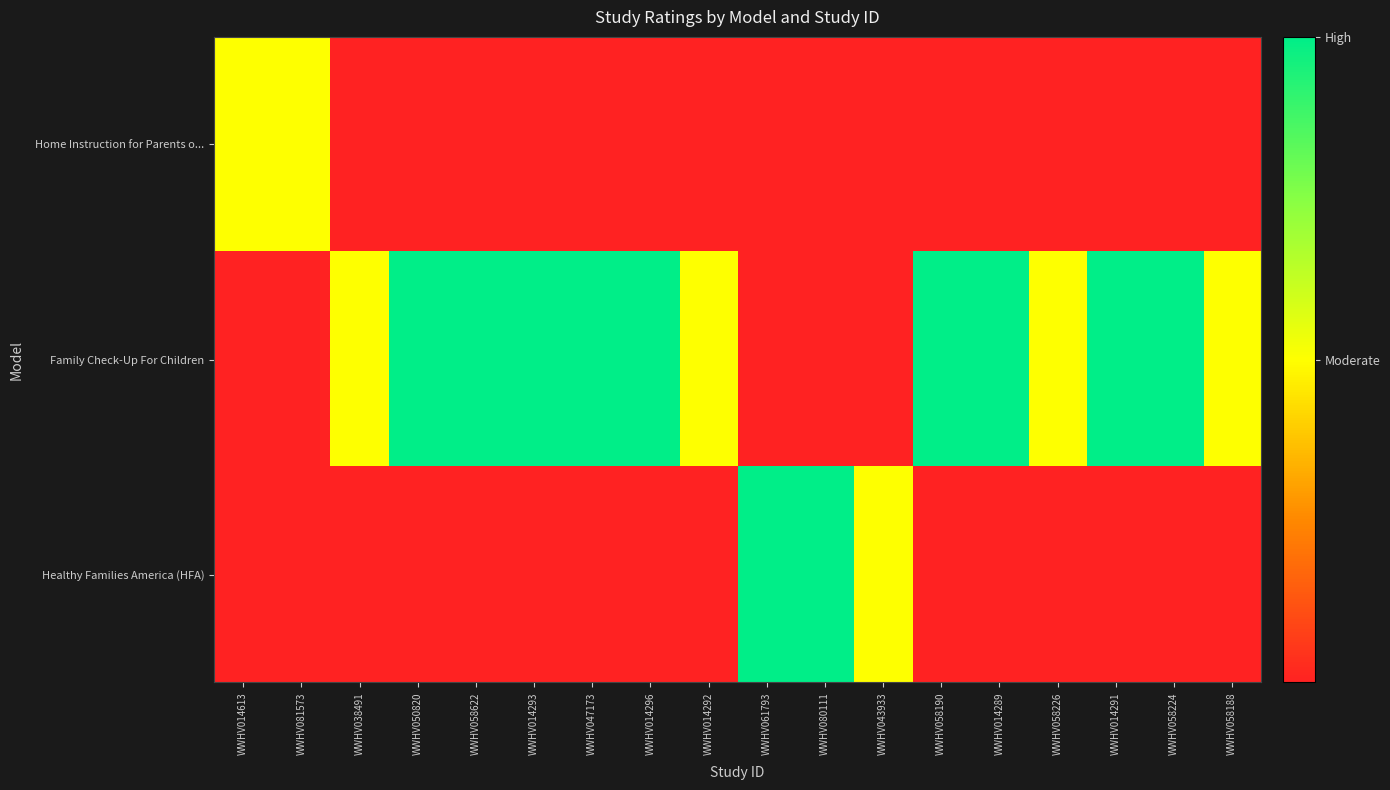

At which category is the sum across all series the highest?

WWHV050820